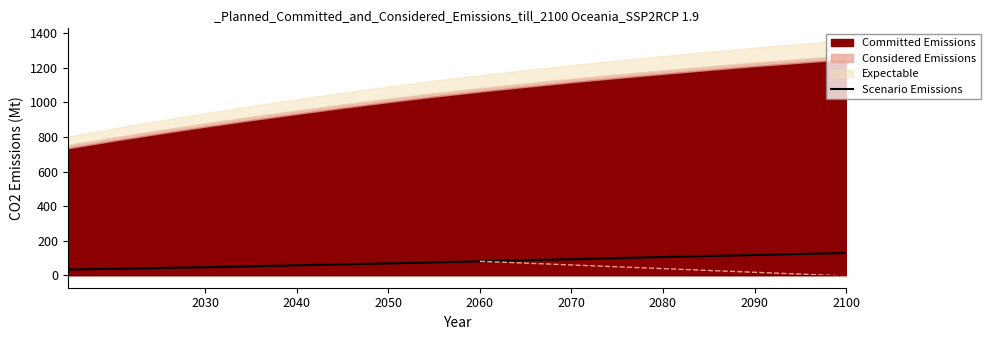

What is the maximum value for Scenario Emissions?

129.1